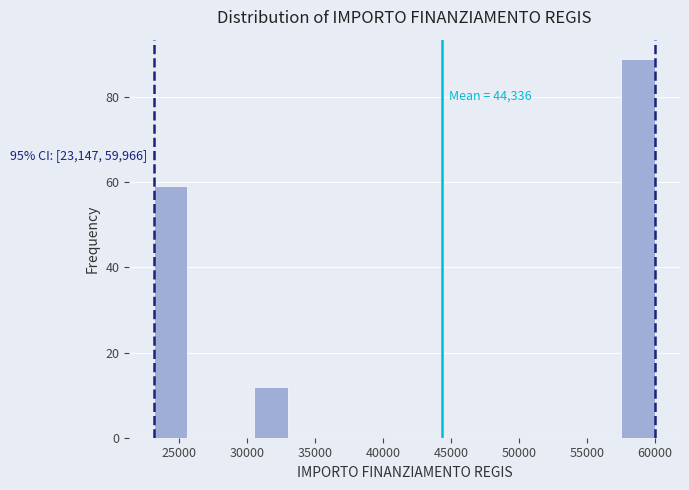

Which range on the x-axis has the tallest bar?

57500 to 60000